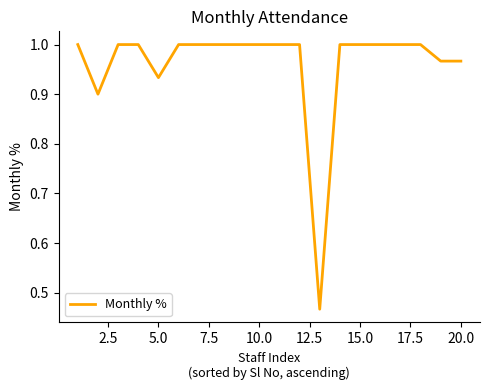

What is the sum of all values?

19.2